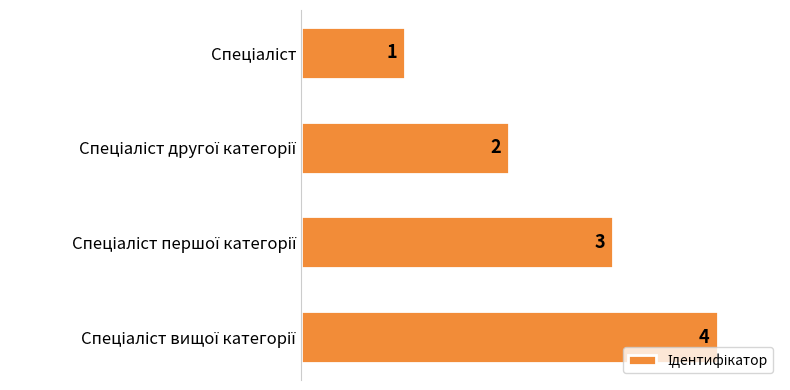

What is the maximum value shown in the chart?

4